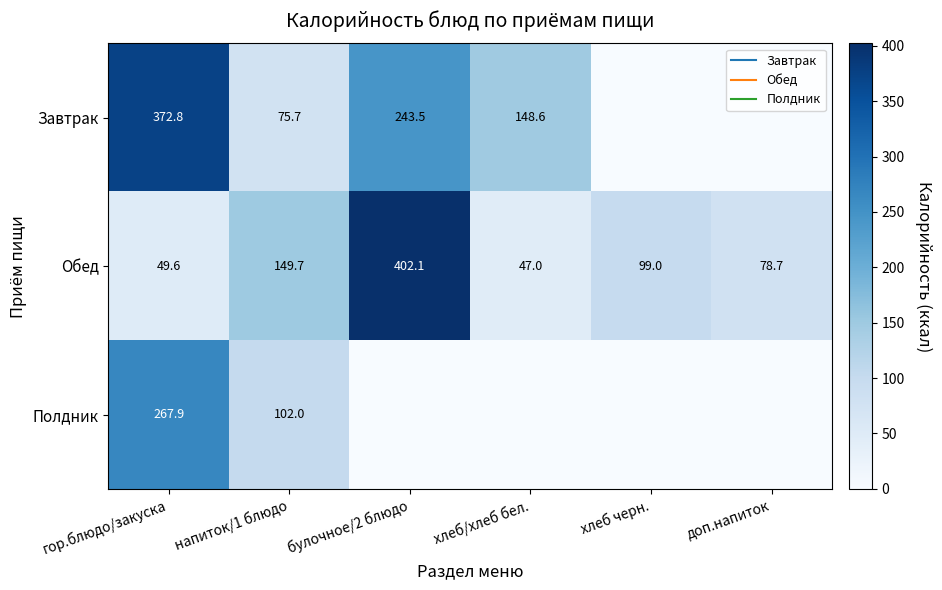

Which series has the largest total across all categories?

Завтрак